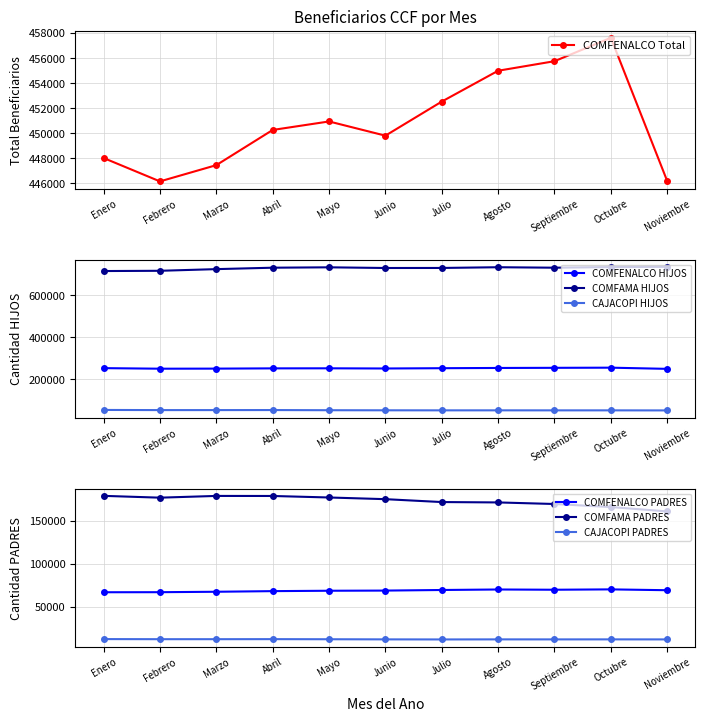

At which label does COMFENALCO Total reach its minimum?

Febrero